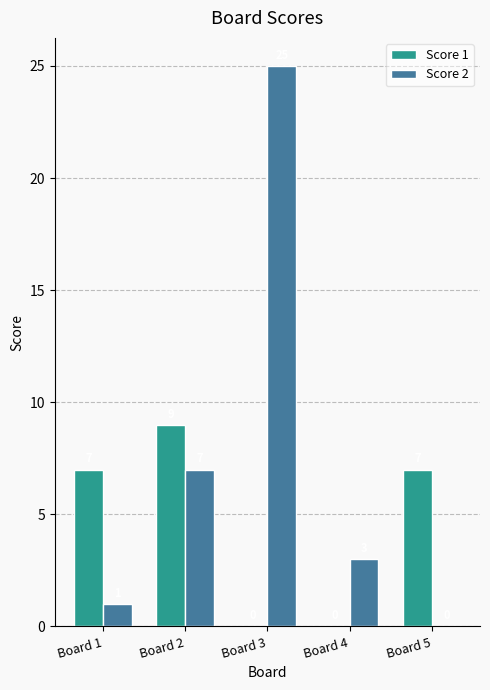

Between Board 2 and Board 4, which series saw the biggest shift?

Score 1